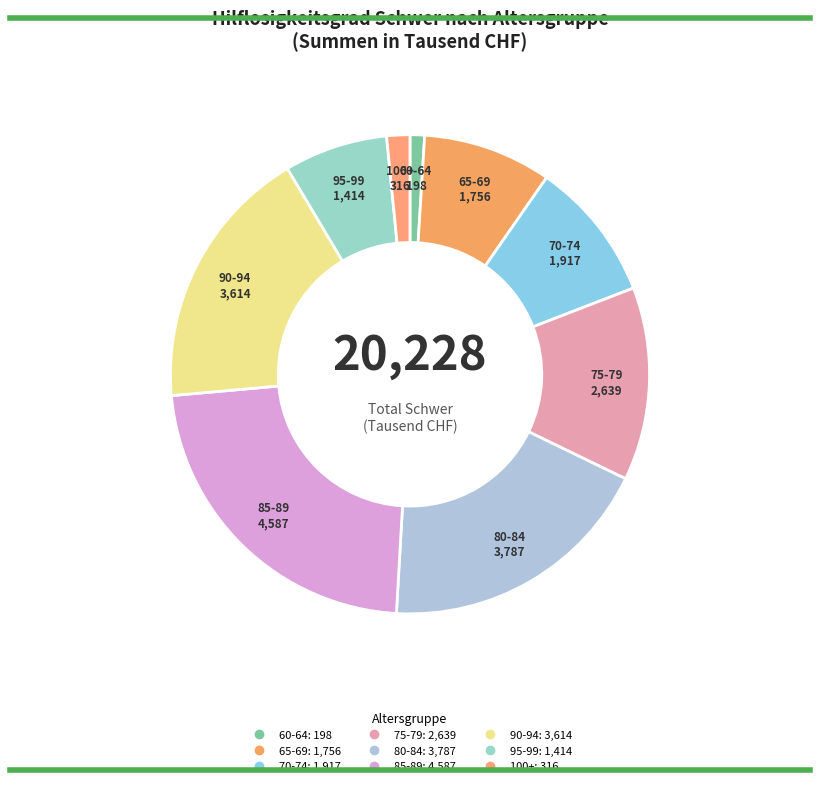

Do 75-79 and 85-89 together represent more than half of the pie?

No